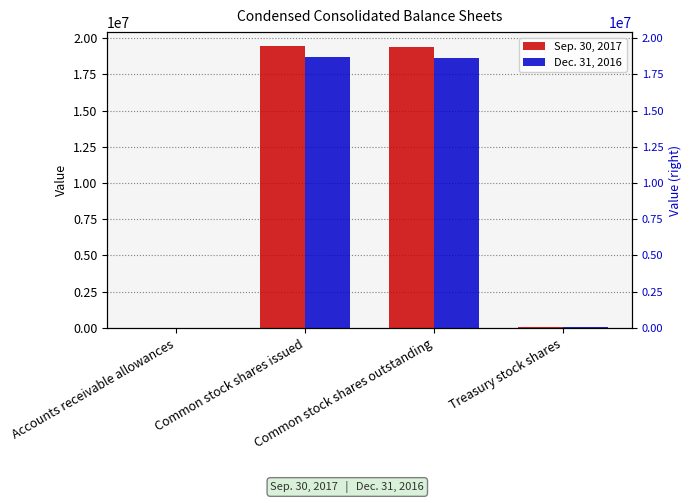

Reading right to left, what are all the values shown in this chart?

Sep. 30, 2017: Treasury stock shares=72727	Common stock shares outstanding=19365251	Common stock shares issued=19437978	Accounts receivable allowances=4657
Dec. 31, 2016: Treasury stock shares=72727	Common stock shares outstanding=18598682	Common stock shares issued=18671409	Accounts receivable allowances=4329